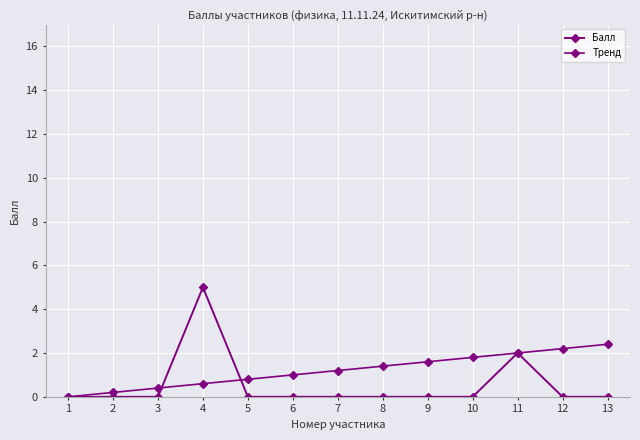

True or false: Балл has a value of 2.8 at 12.

False